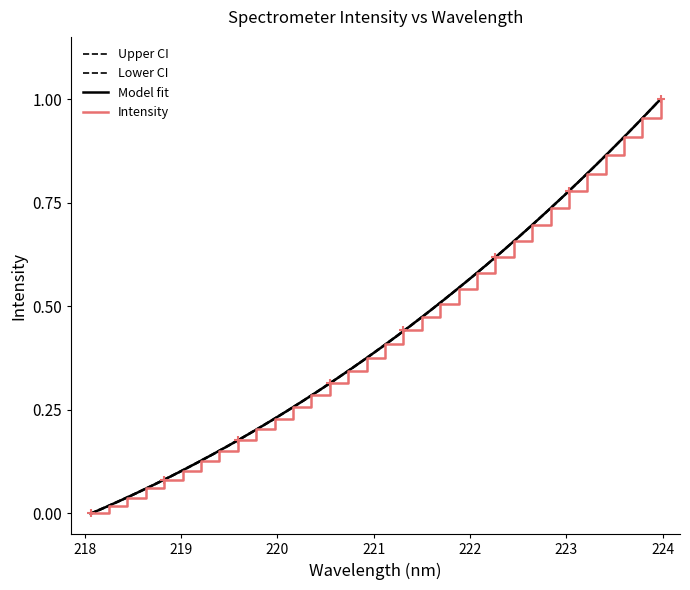

True or false: the data has more than 0 interior local peaks.

False